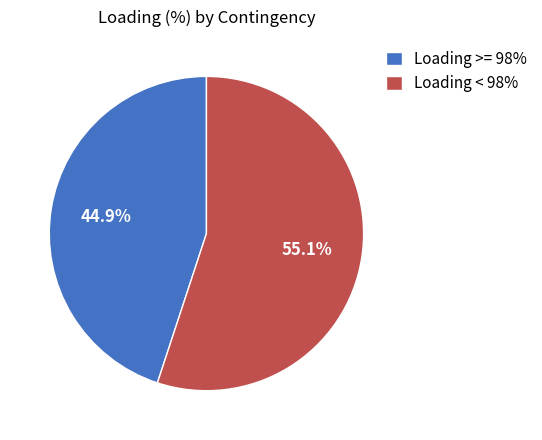

Approximately how many times larger is the value at Loading < 98% compared to Loading >= 98%?

1.2